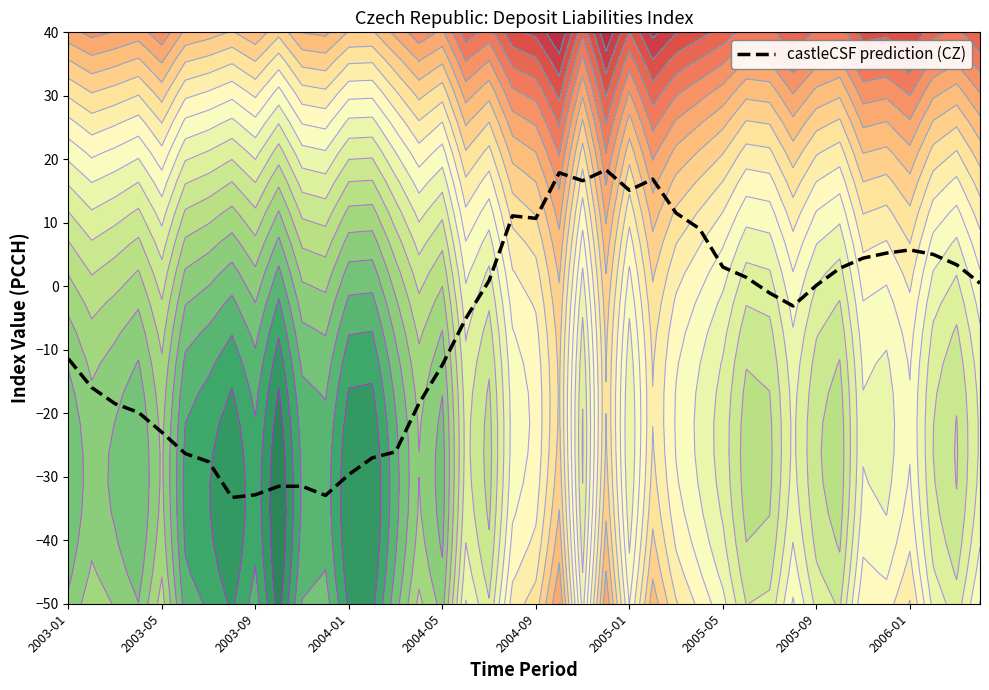

What is the highest value of the castleCSF prediction (CZ) series?

18.3